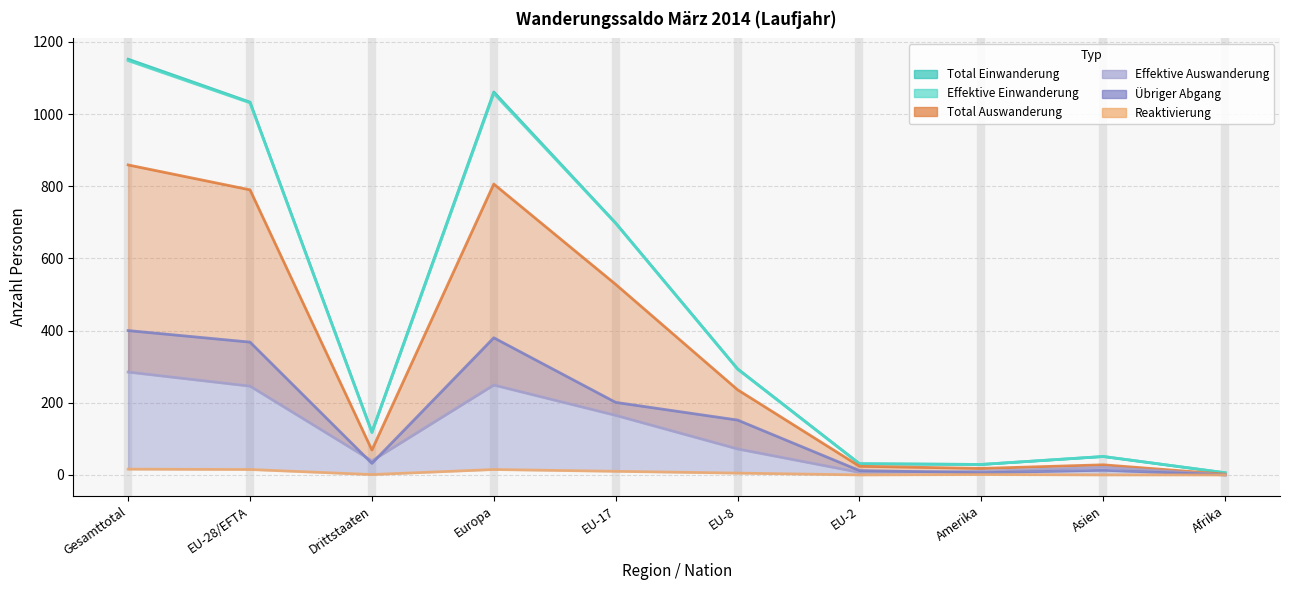

How many lines are shown in the chart?

3